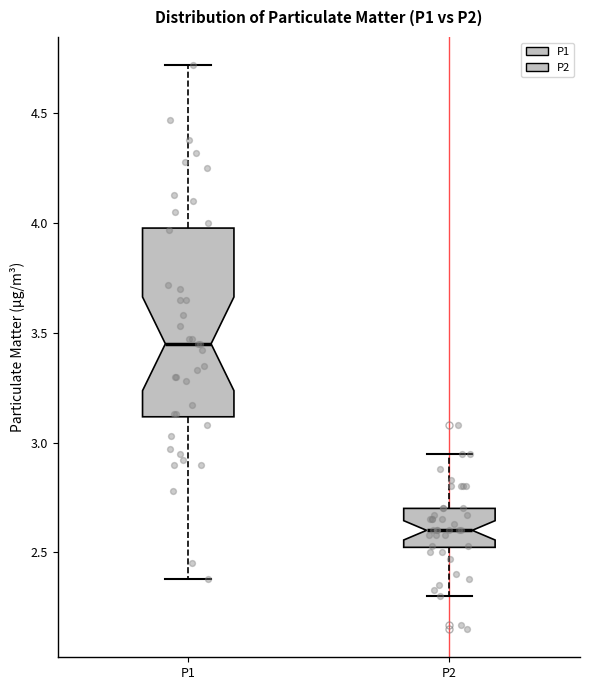

Reading left to right, transcribe this box plot: for each box, give where its median line is, the range the box spans, and where its two whiskers end, as read against the y-axis. The values are not printed on the chart, so give them approximately, as read against the axis.

P1: median 3.45, box 3.10 to 4.00, whiskers 2.40 to 4.70
P2: median 2.60, box 2.50 to 2.70, whiskers 2.30 to 2.95